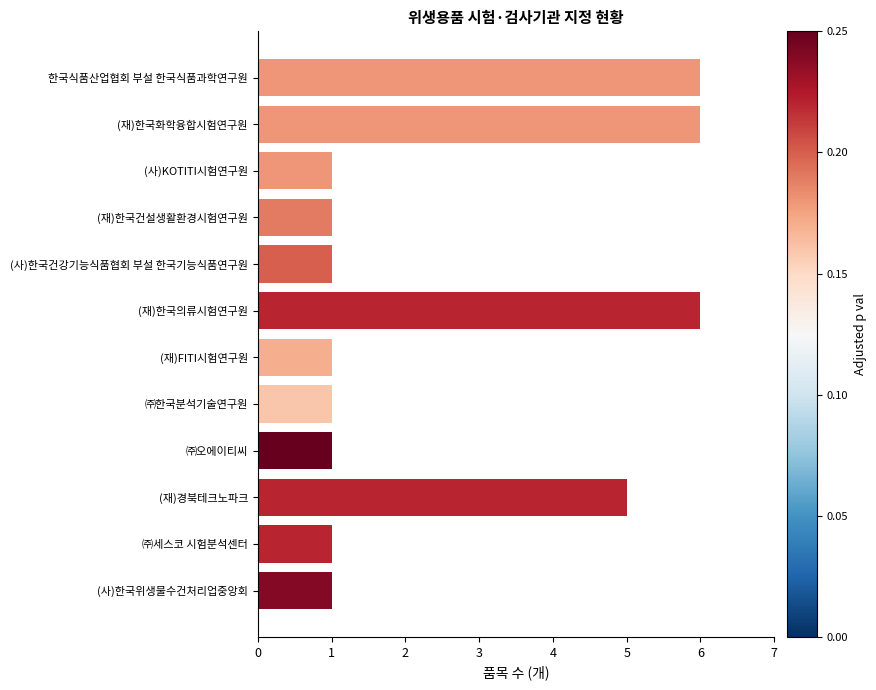

Is it true that the value at ㈜세스코 시험분석센터 is 0?

False